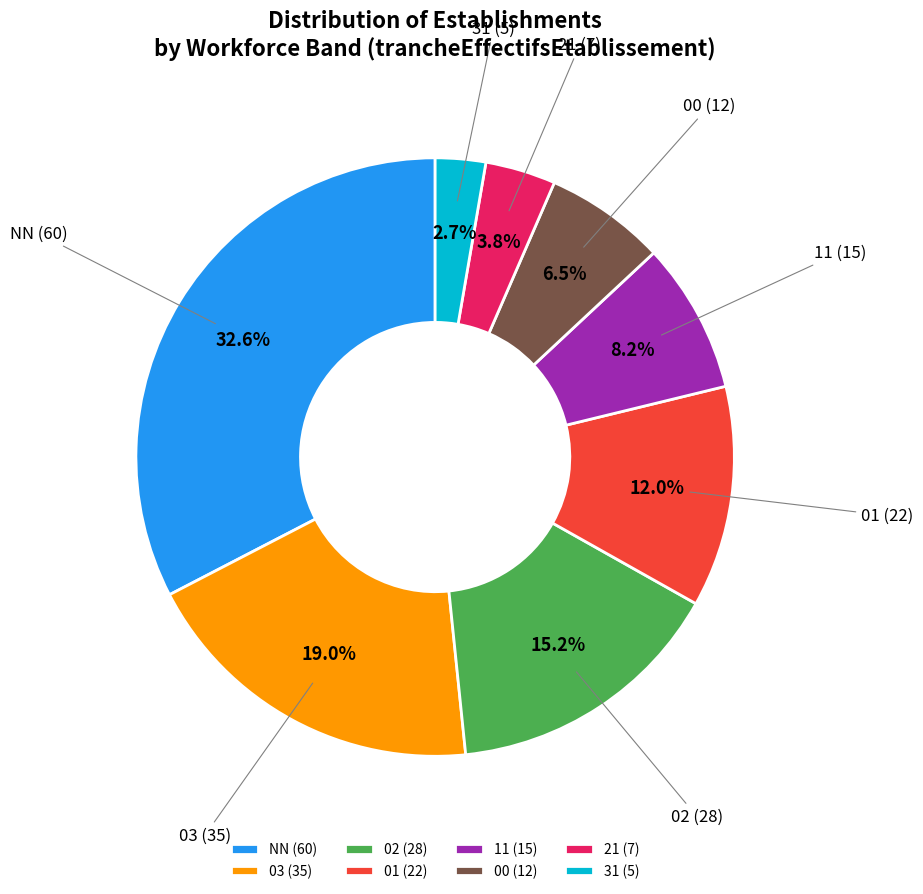

Which category has the biggest portion of the pie?

NN